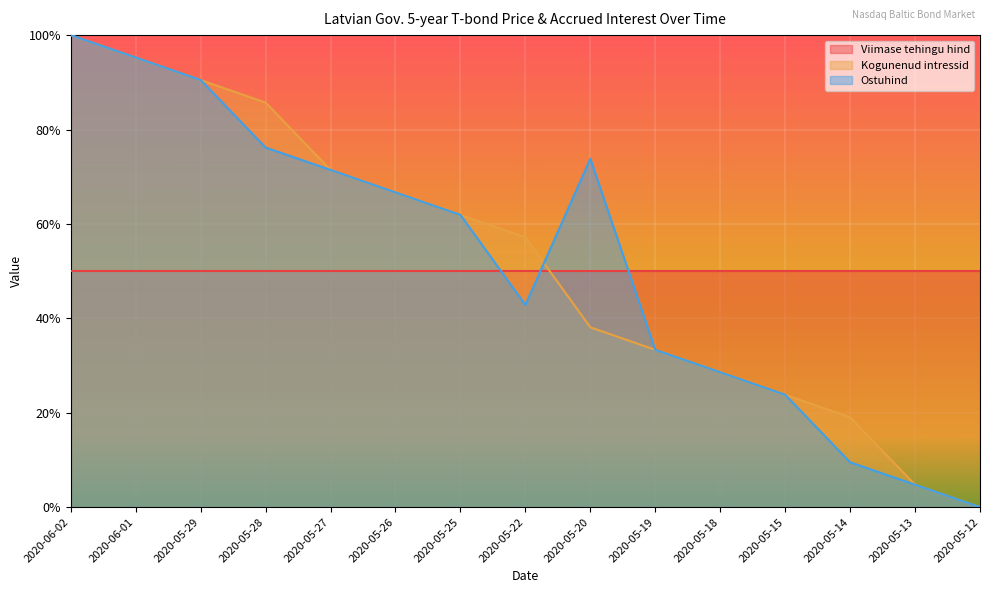

Reading left to right, what are all the values shown in this chart?

Kogunenud intressid: 1.0	1.0	0.9	0.9	0.7	0.7	0.6	0.6	0.4	0.3	0.3	0.2	0.2	0.0	0.0
Ostuhind: 1.0	1.0	0.9	0.8	0.7	0.7	0.6	0.4	0.7	0.3	0.3	0.2	0.1	0.0	0.0